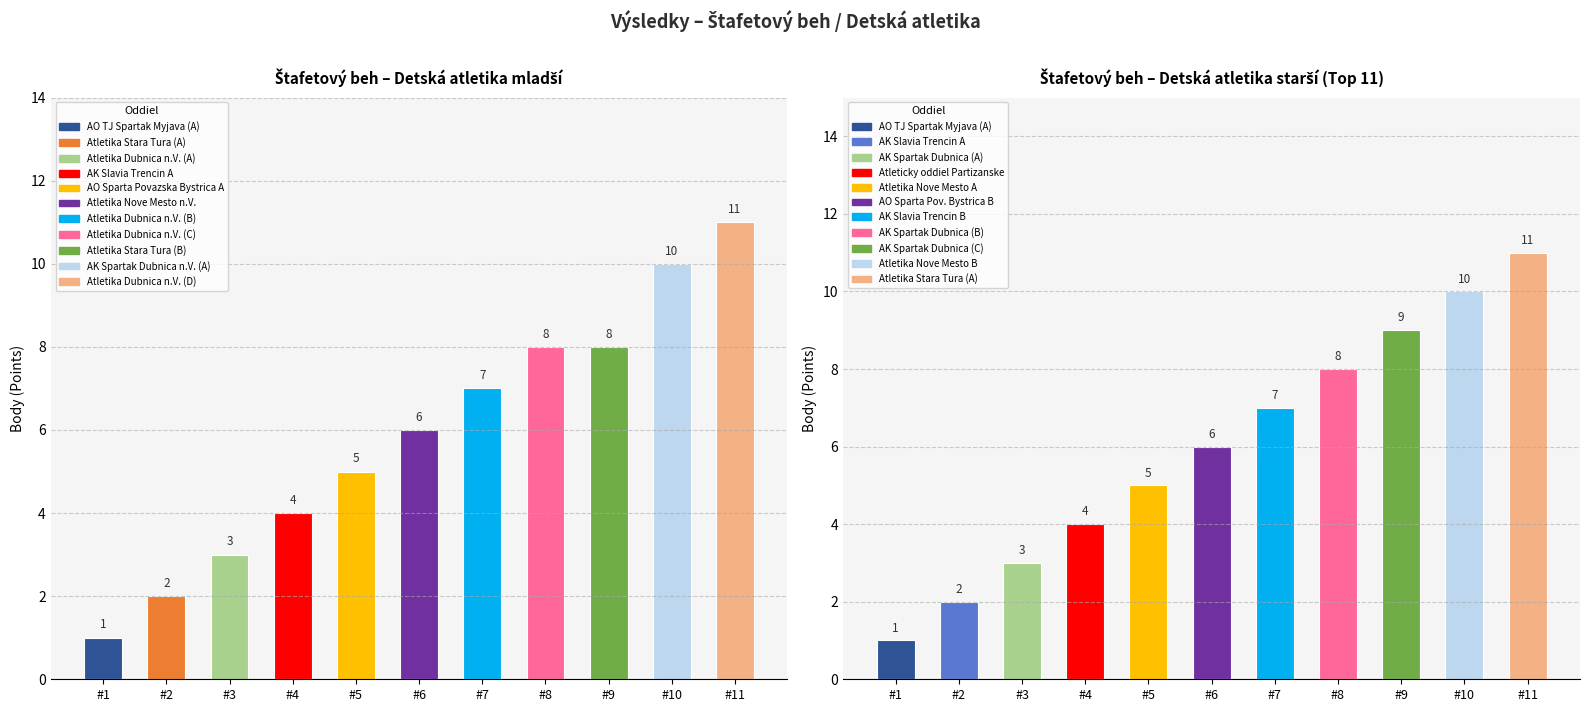

The value of Detska atletika mladsie (Body) at #1 is 1. True or false?

False